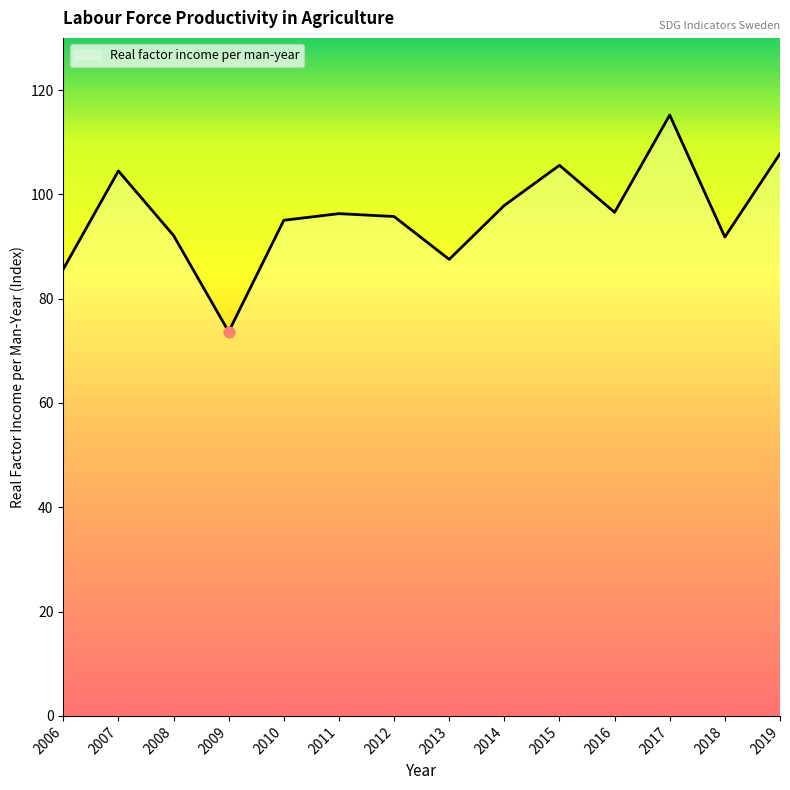

Approximately how many times larger is the value at 2016 compared to 2007?

0.9